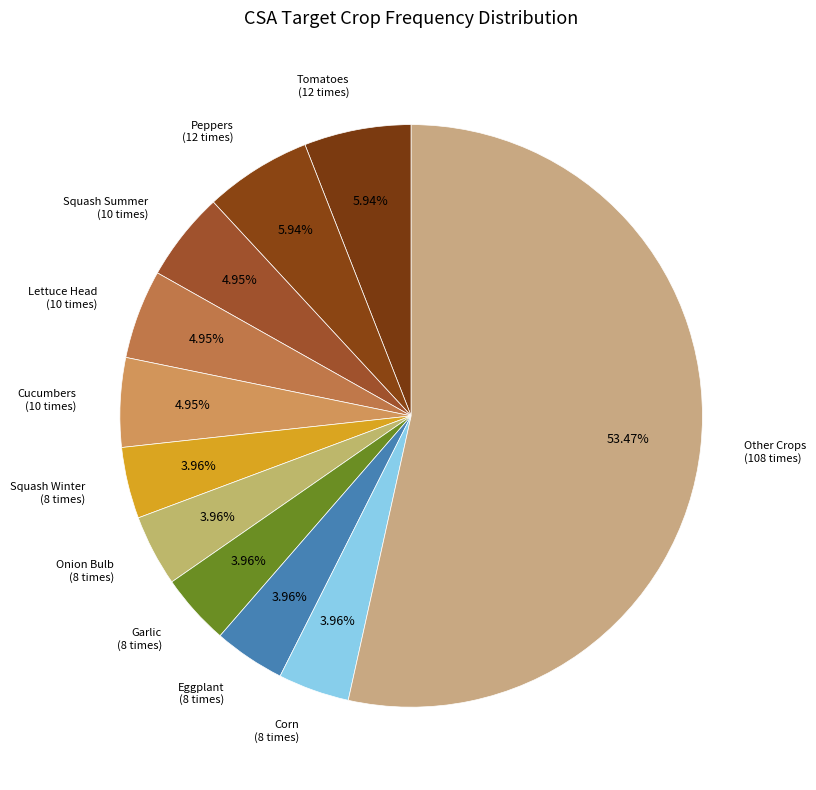

How many segments does this pie chart have?

11